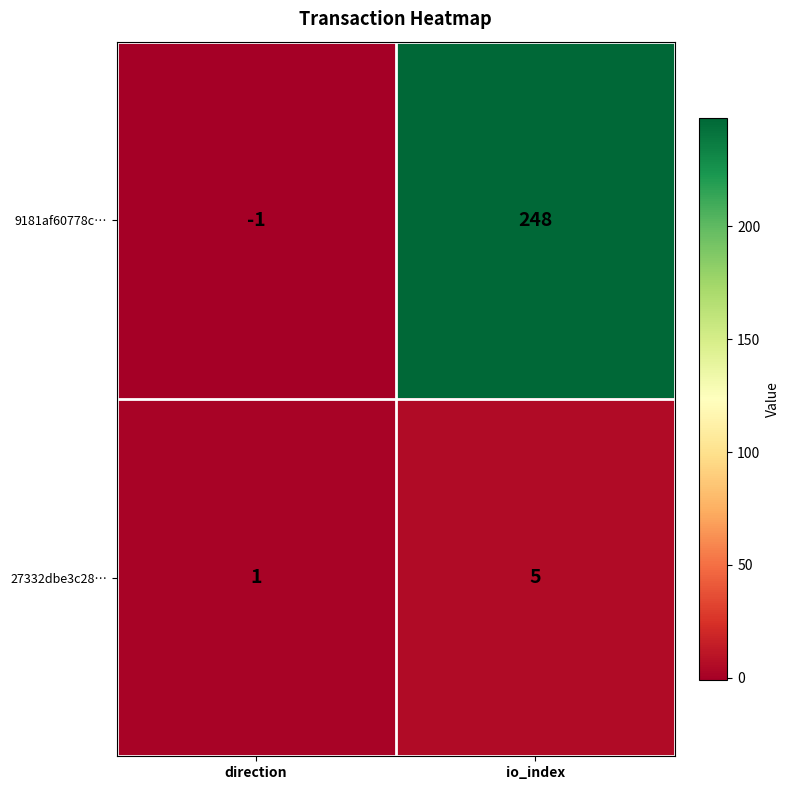

Where is 27332dbe3c28… nearest to the value 3?

direction